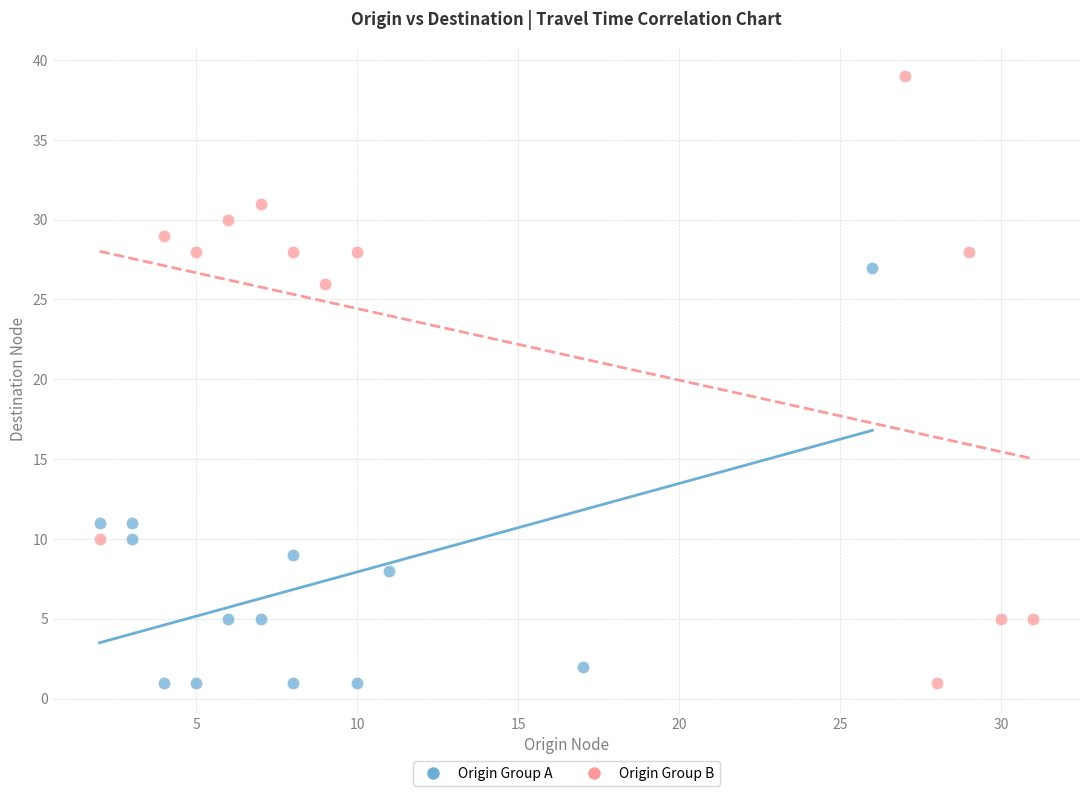

Which series has the largest Y range (max minus min)?

Origin Group B